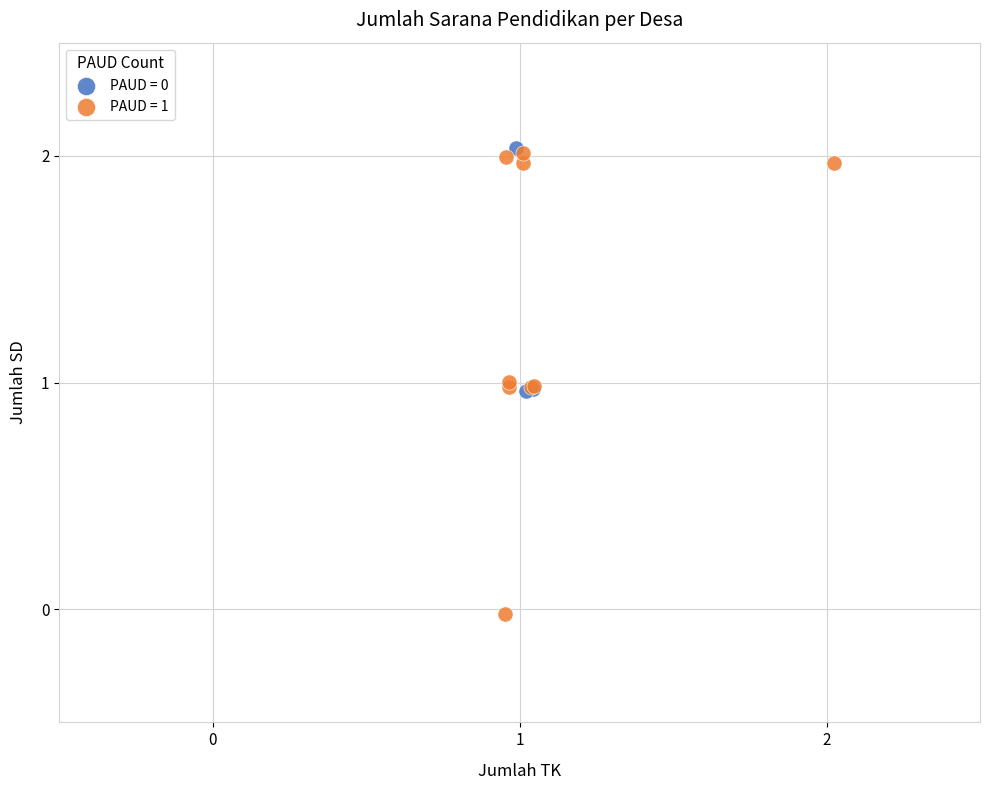

Which series has the widest spread of Y values?

PAUD = 1